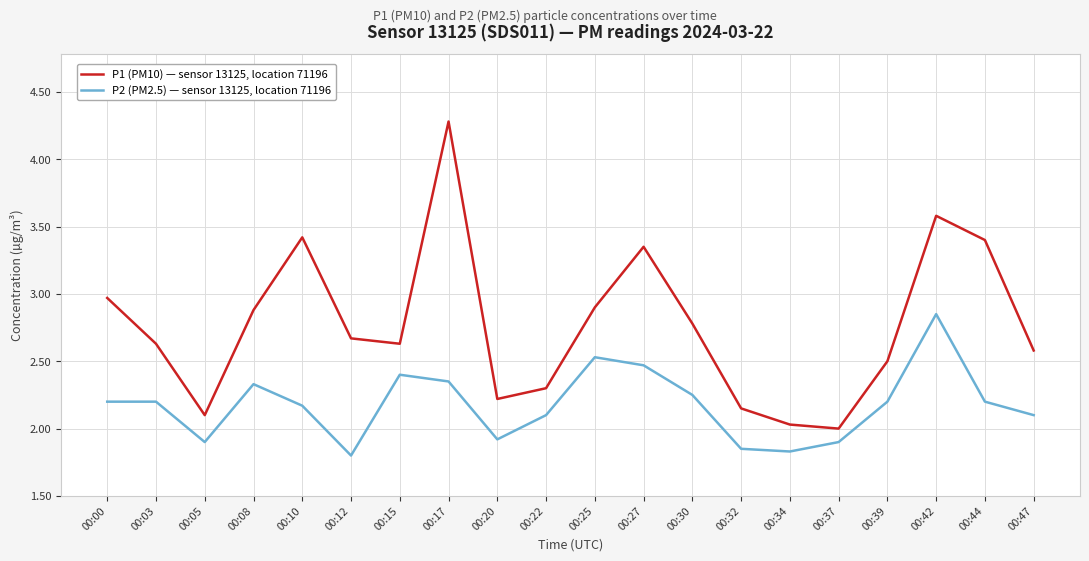

Rank the series by their average value, from highest to lowest.

P1 (PM10) — sensor 13125, location 71196, P2 (PM2.5) — sensor 13125, location 71196